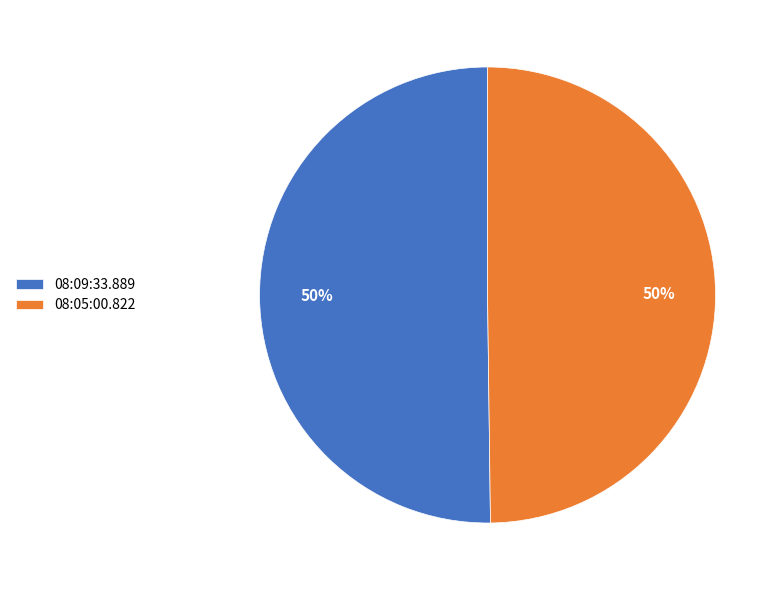

What is the ratio of the value at 08:05:00.822 to the value at 08:09:33.889?

1.0